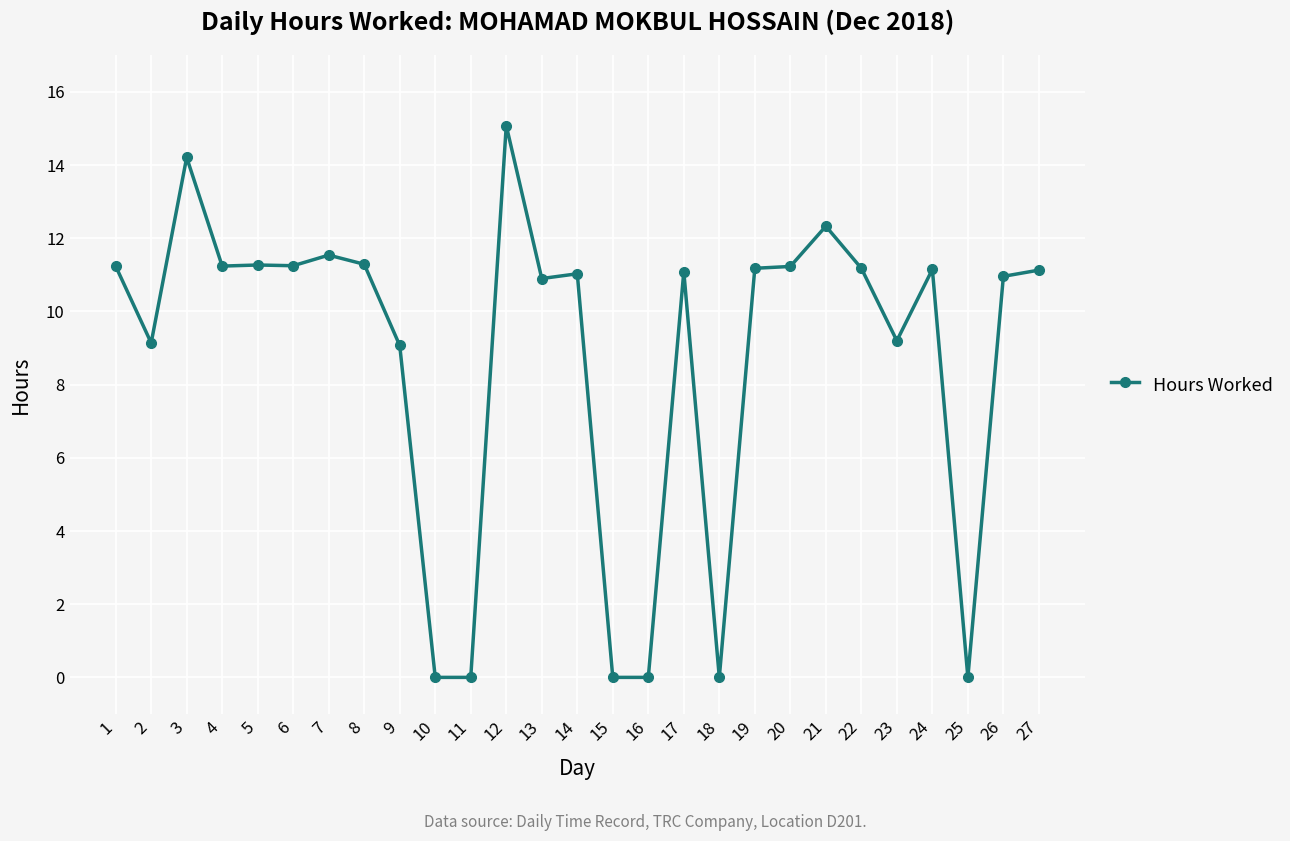

Which label corresponds to the largest value in the chart?

12